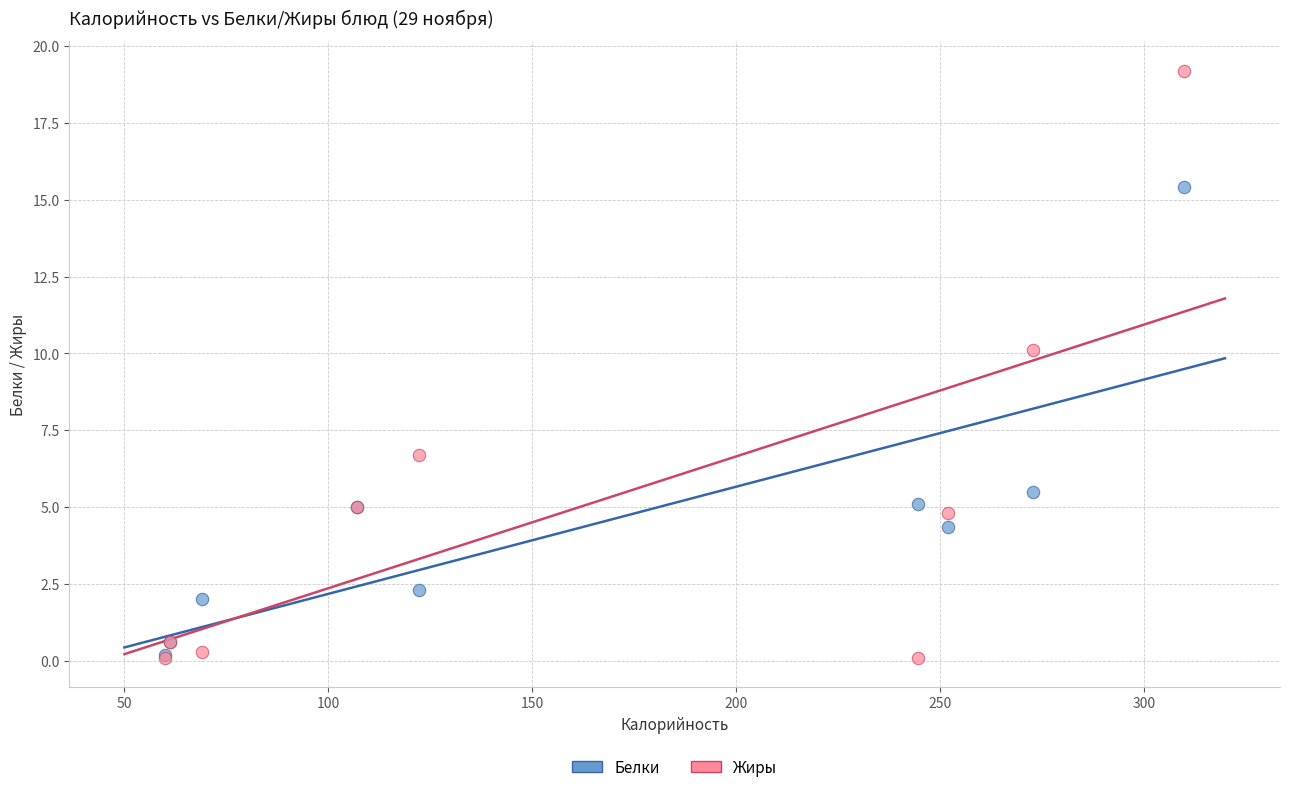

Across all series, what Y value is closest to 9?

10.1